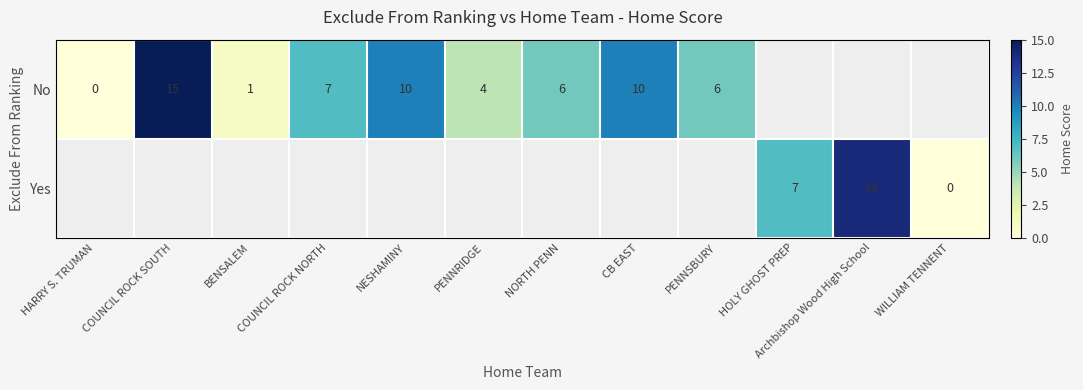

Is it true that No equals 6 at COUNCIL ROCK SOUTH?

False